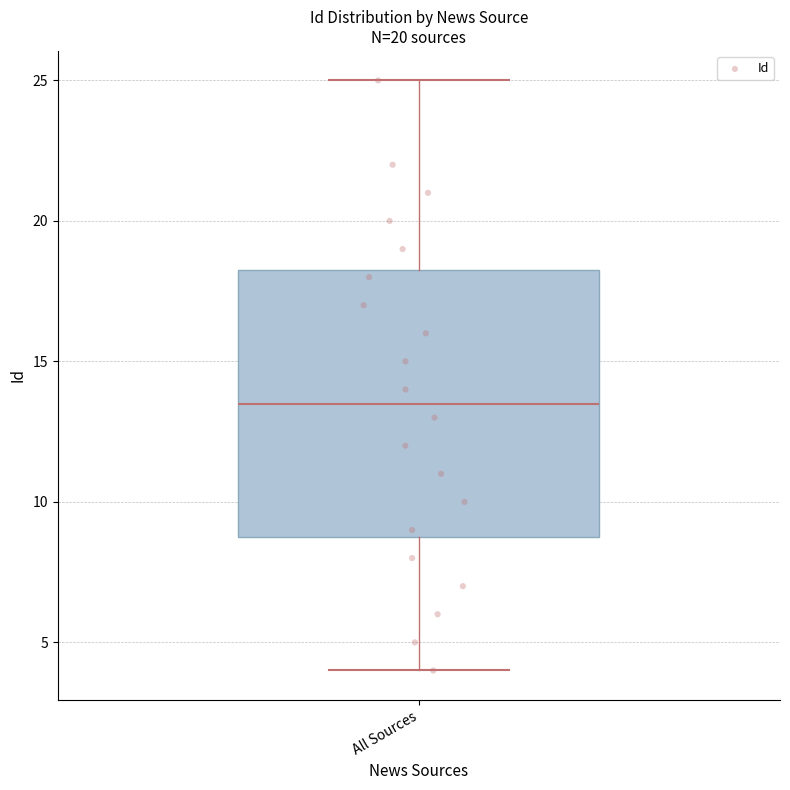

Read this box plot against the y-axis: the position of the median line, the range covered by the box, and the ends of both whiskers. The values are not printed on the chart, so give them approximately, as read against the axis.

median 13.5, box 9.0 to 18.5, whiskers 4.0 to 25.0